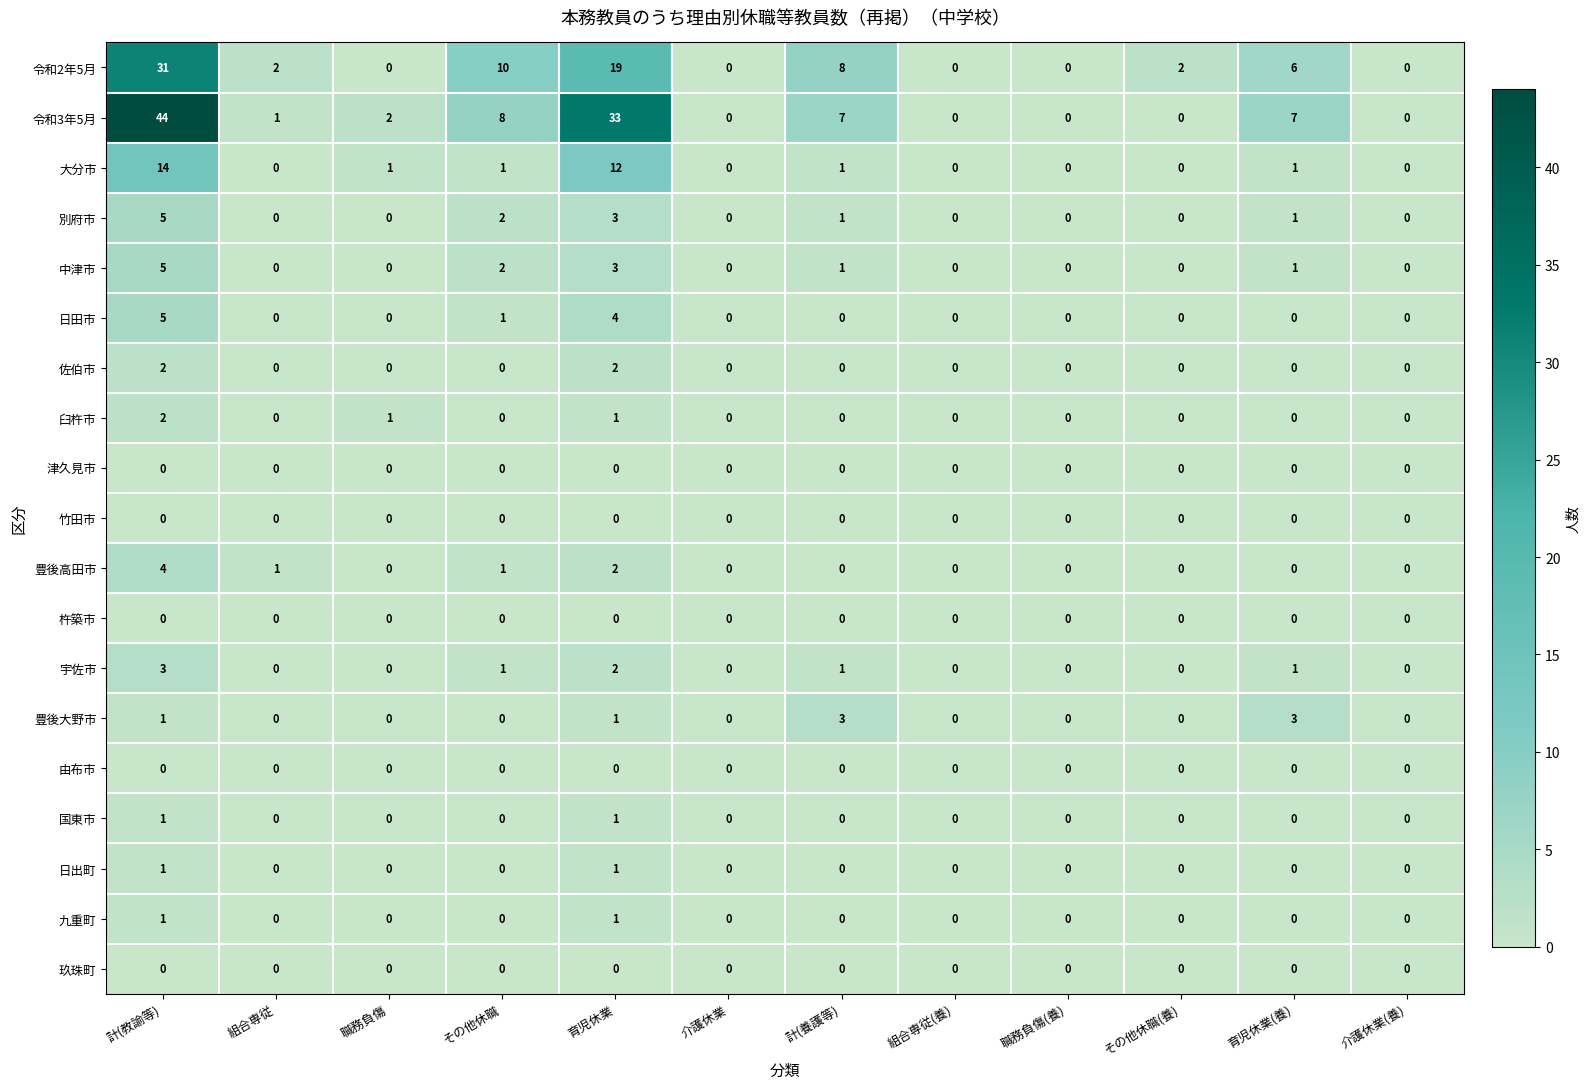

At which category does the chart reach its peak across all series?

計(教諭等)